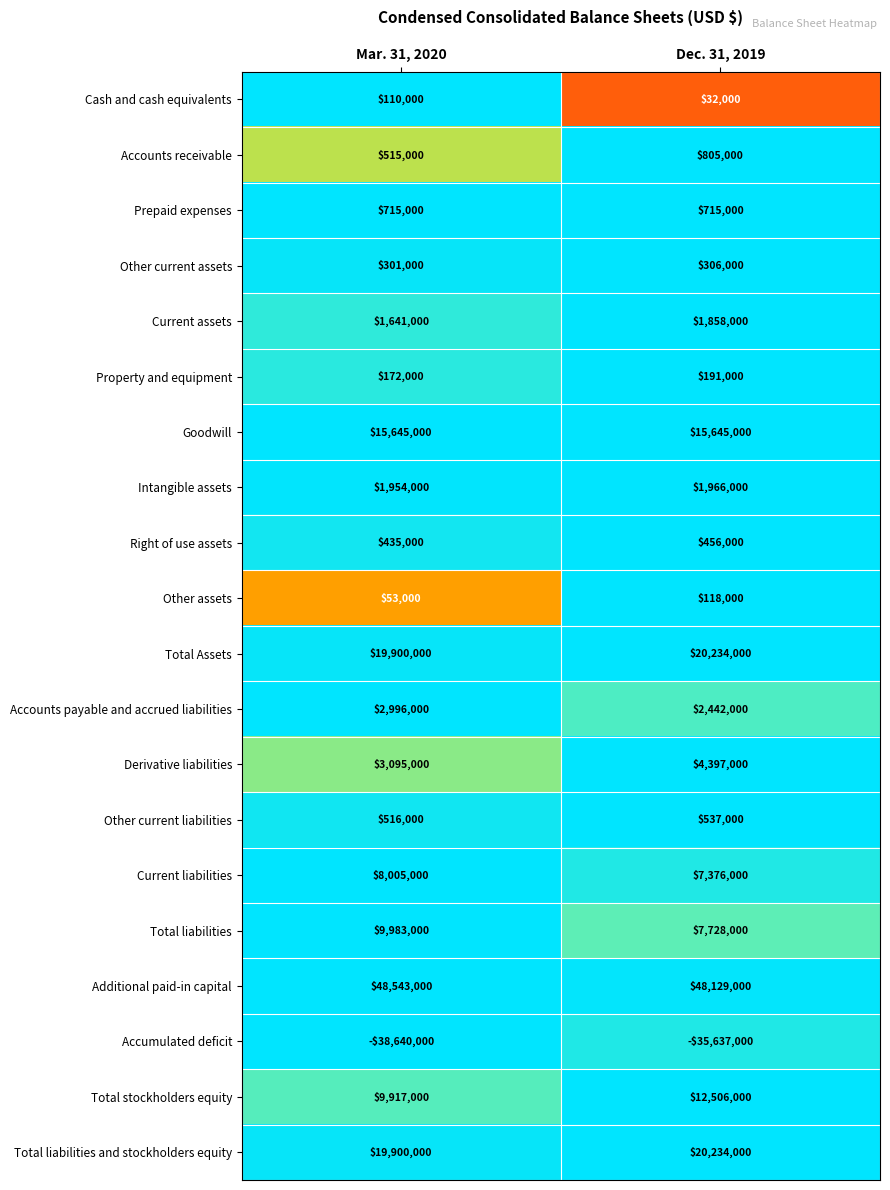

The Other current assets series shows 526347 at Dec. 31, 2019. True or false?

False